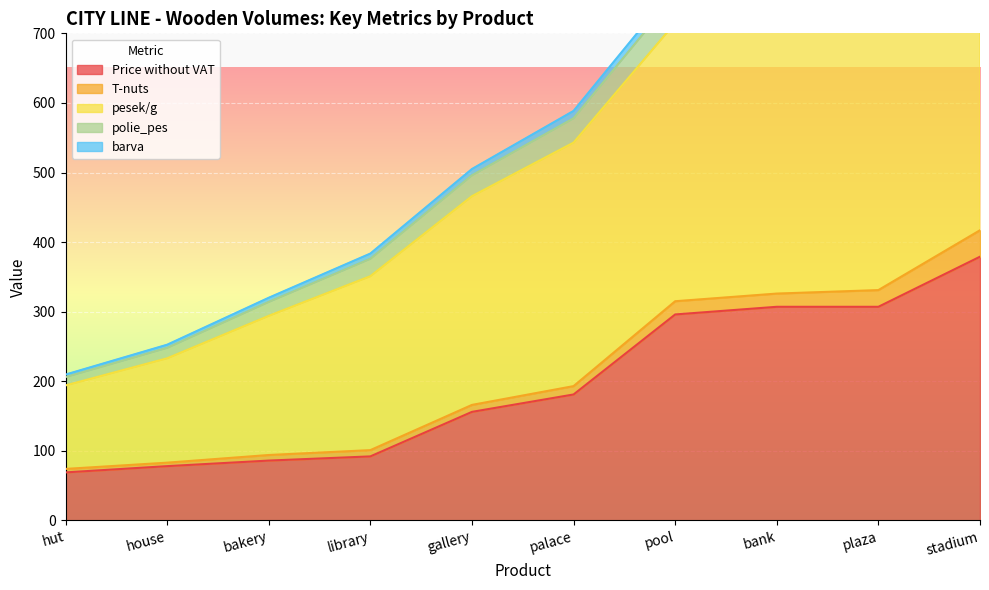

The value of Price without VAT at library is 92. True or false?

True